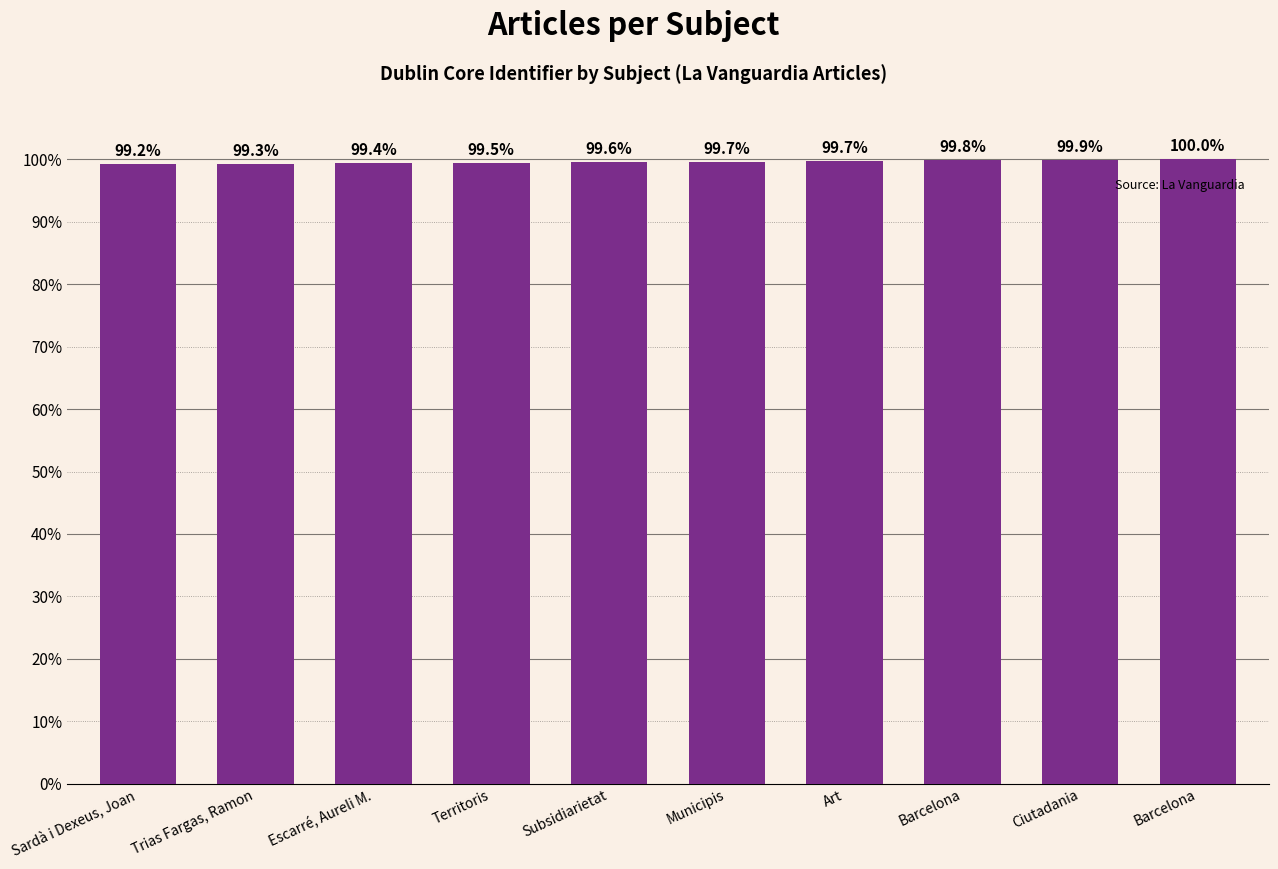

How many categories are shown in the chart?

10